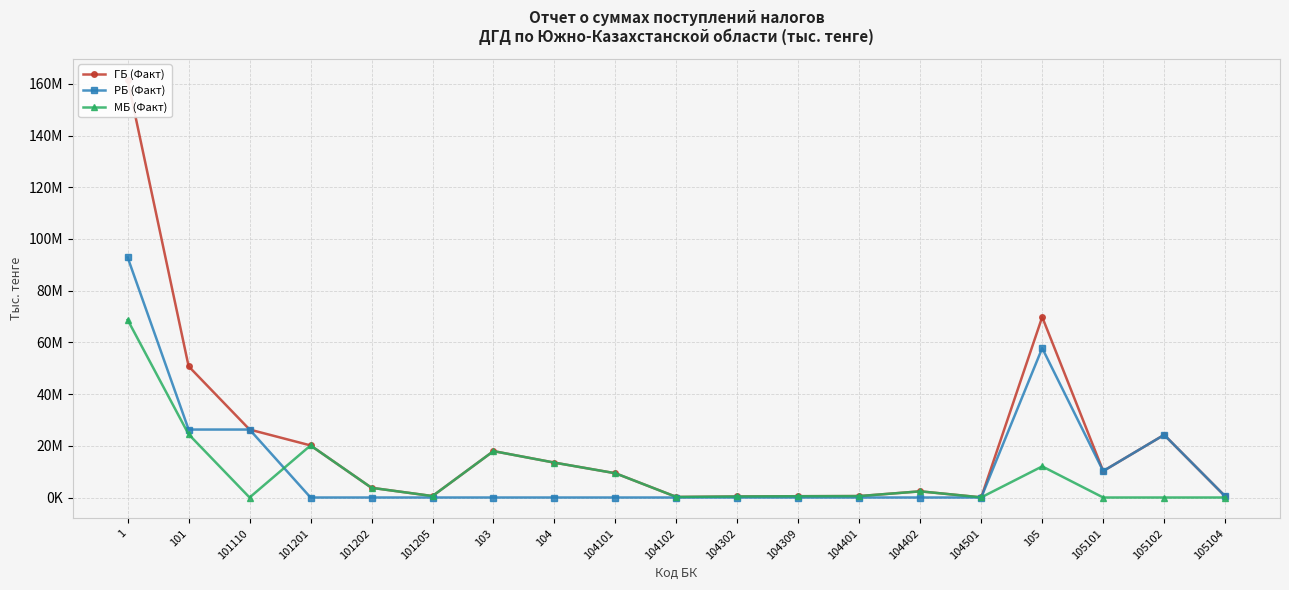

What is the approximate value of ГБ (Факт) at 104?

13492597